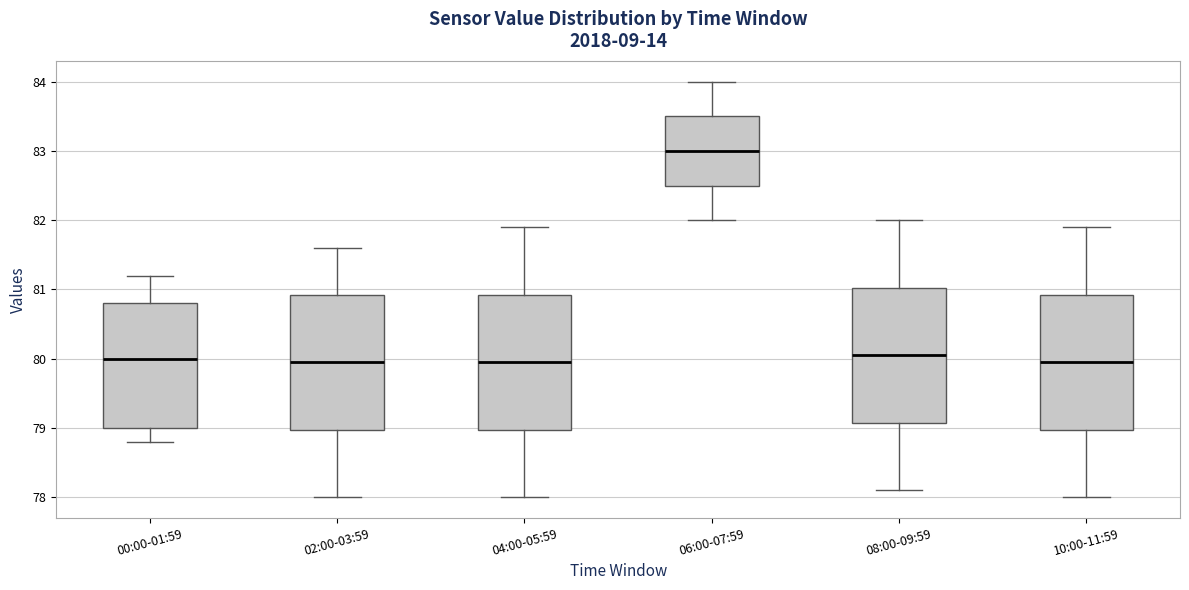

Reading left to right, read every box against the y-axis: the position of its median line, the range the box covers, and the ends of its whiskers. The values are not printed on the chart, so give them approximately, as read against the axis.

00:00-01:59: median 80.0, box 79.0 to 80.8, whiskers 78.8 to 81.2
02:00-03:59: median 80.0, box 79.0 to 80.9, whiskers 78.0 to 81.6
04:00-05:59: median 80.0, box 79.0 to 80.9, whiskers 78.0 to 81.9
06:00-07:59: median 83.0, box 82.5 to 83.5, whiskers 82.0 to 84.0
08:00-09:59: median 80.1, box 79.1 to 81.0, whiskers 78.1 to 82.0
10:00-11:59: median 80.0, box 79.0 to 80.9, whiskers 78.0 to 81.9